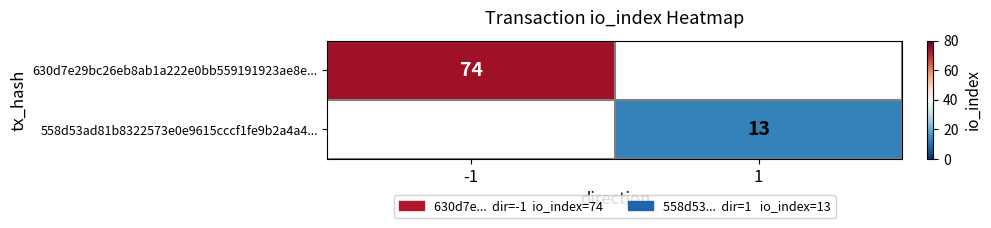

The 630d7e29bc26eb8ab1a222e0bb559191923ae8e... series shows 99 at -1. True or false?

False